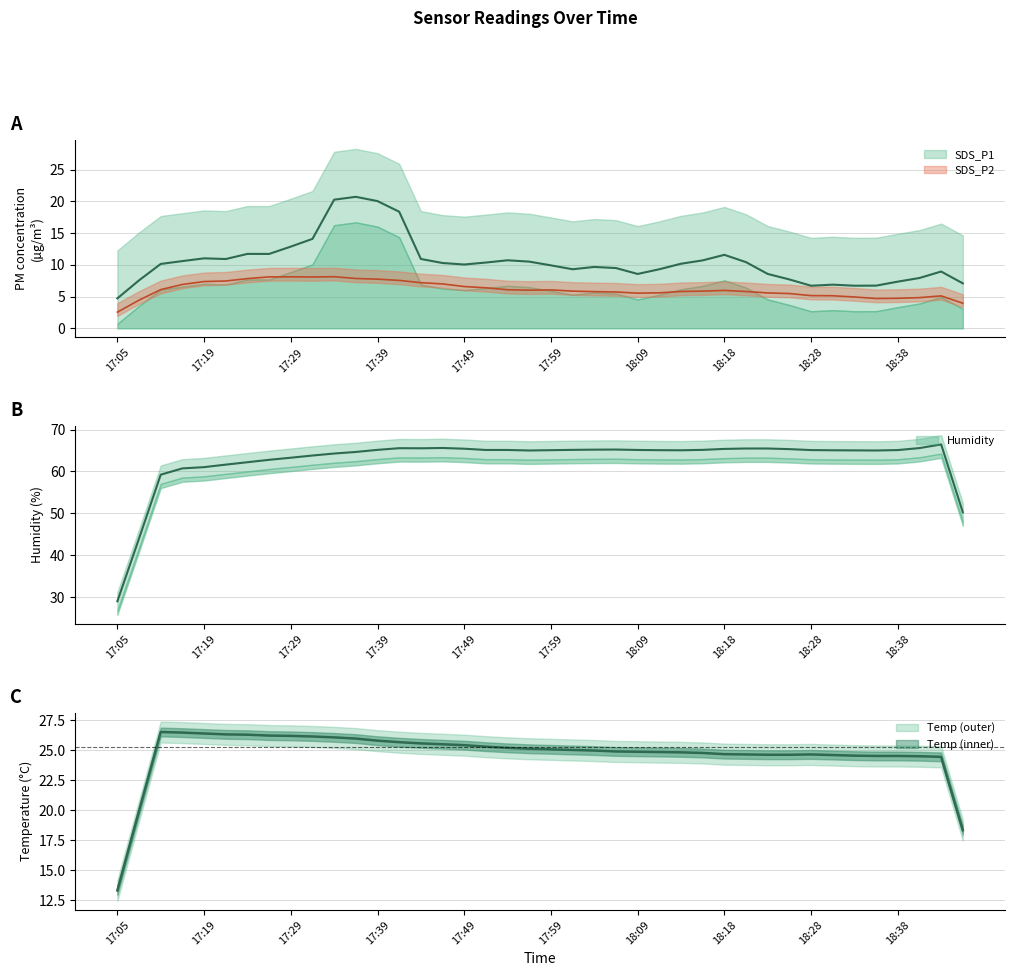

How many data points in Humidity are above 65?

19